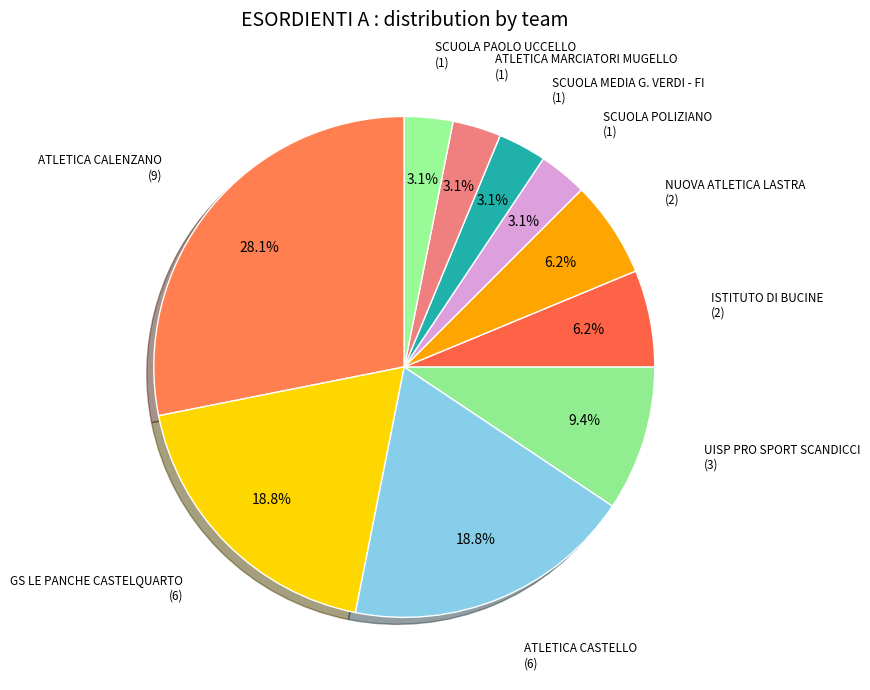

Does any single category account for the majority?

No